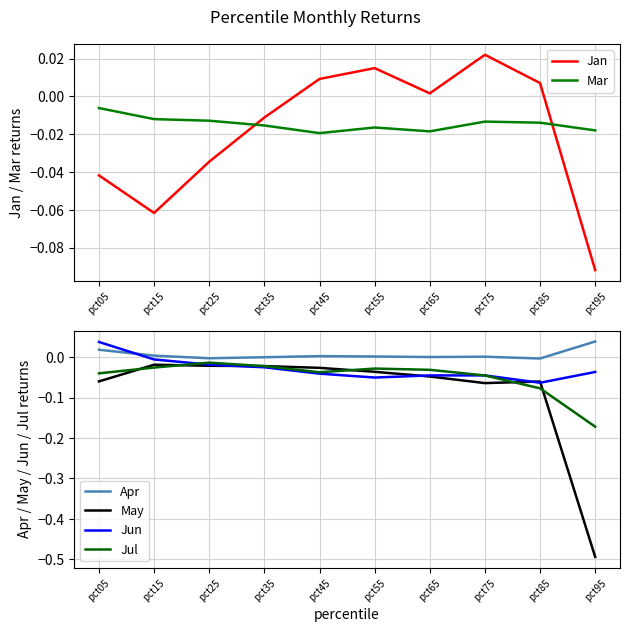

True or false: Jul and Jan intersect in this chart.

True